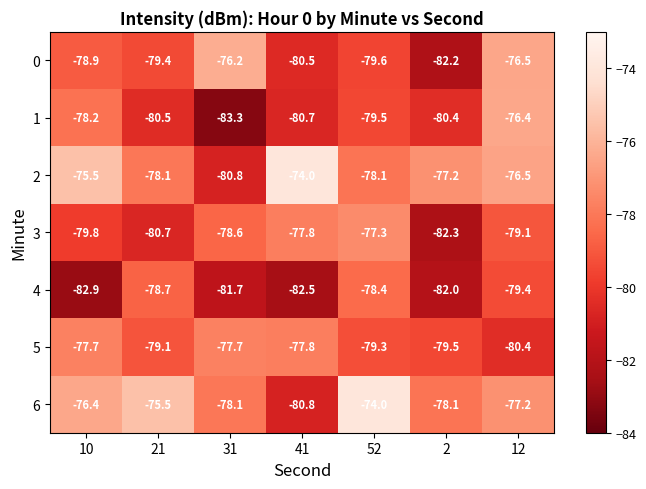

Is it true that 5 equals -134.3 at 2?

False